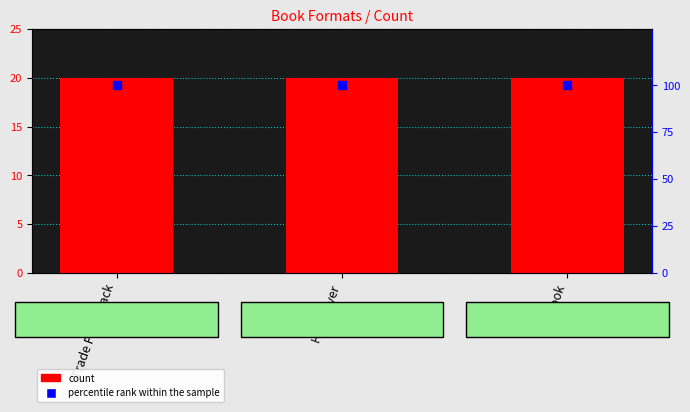

What are all the series names shown in the legend?

count, percentile rank within the sample